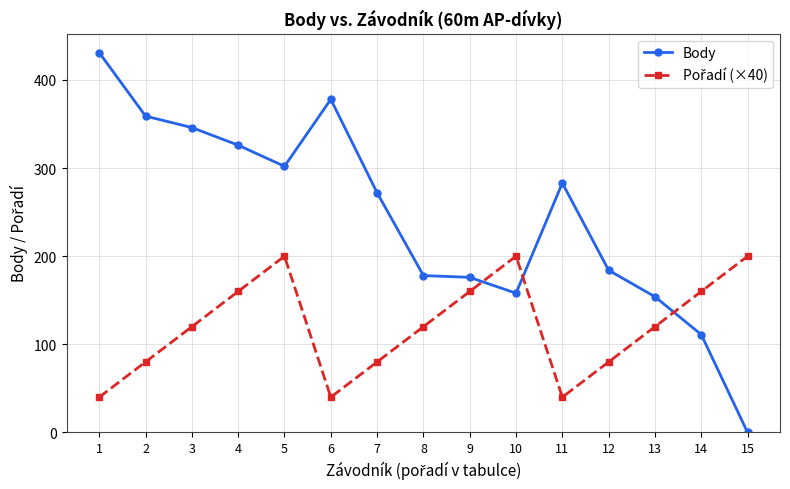

Which series has the widest spread of values?

Body